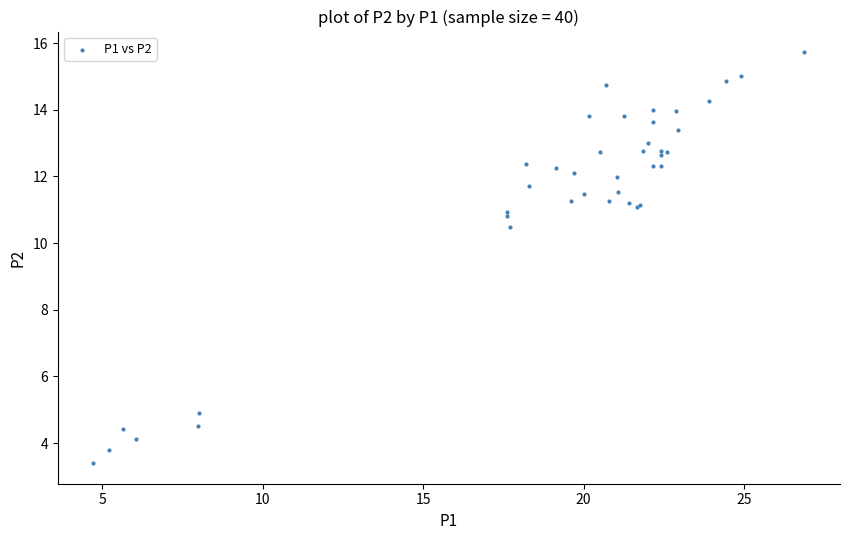

What Y value in the scatter plot is closest to 9?

10.5